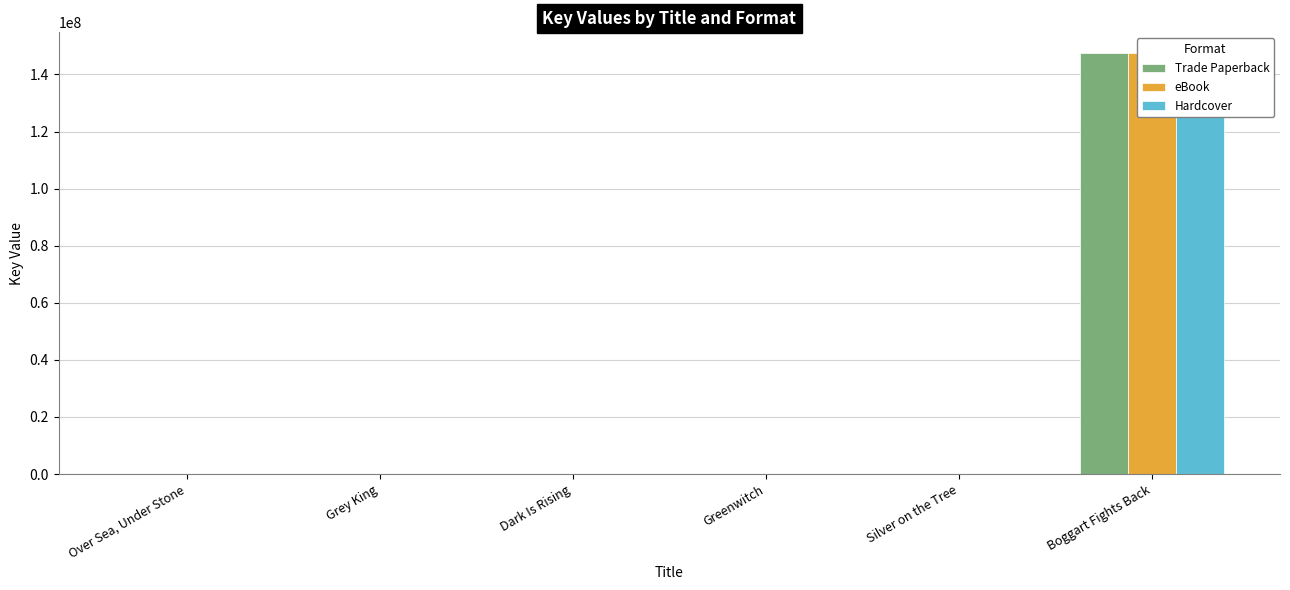

Count the number of categories in the chart.

6